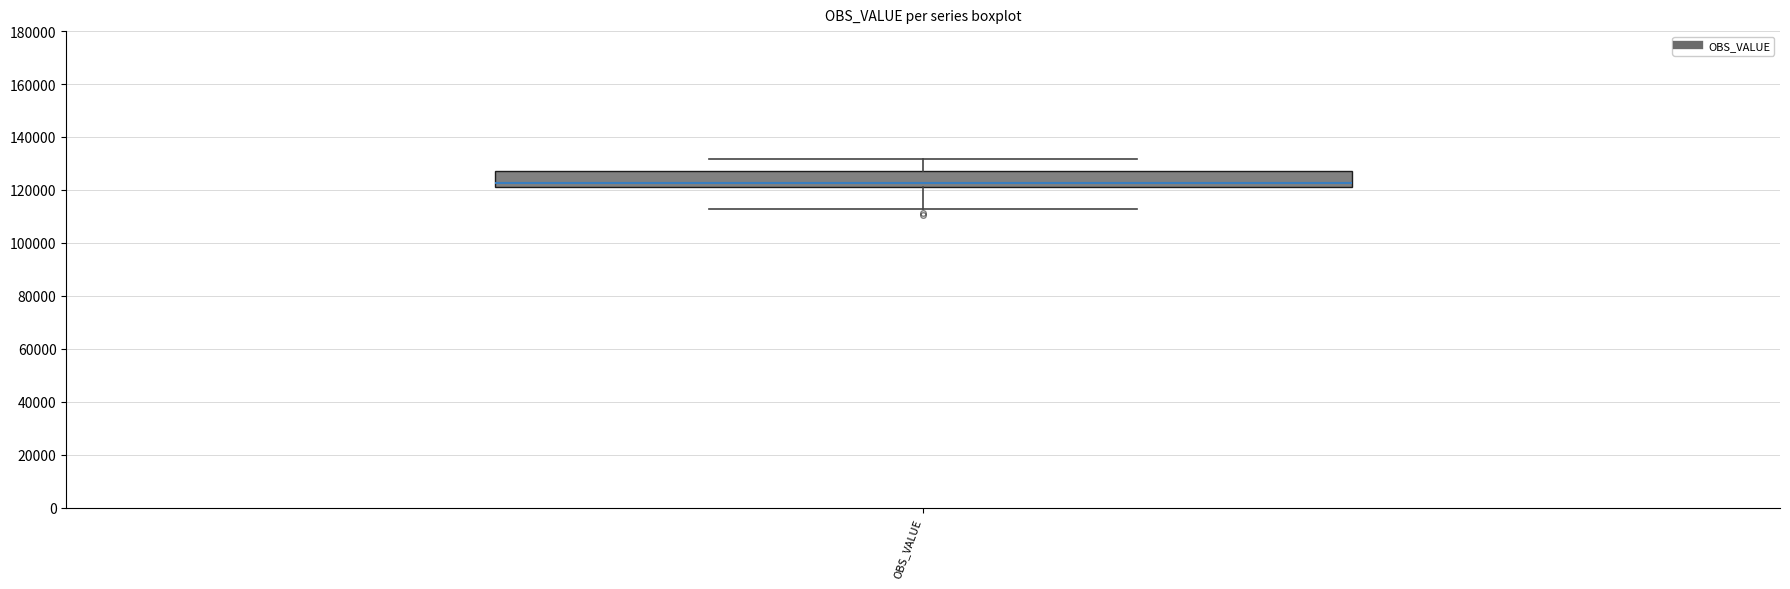

Transcribe this box plot: give where the median line is, the range the box spans, and where the two whiskers end, as read against the y-axis. The values are not printed on the chart, so give them approximately, as read against the axis.

median 122000, box 120000 to 126000, whiskers 112000 to 132000